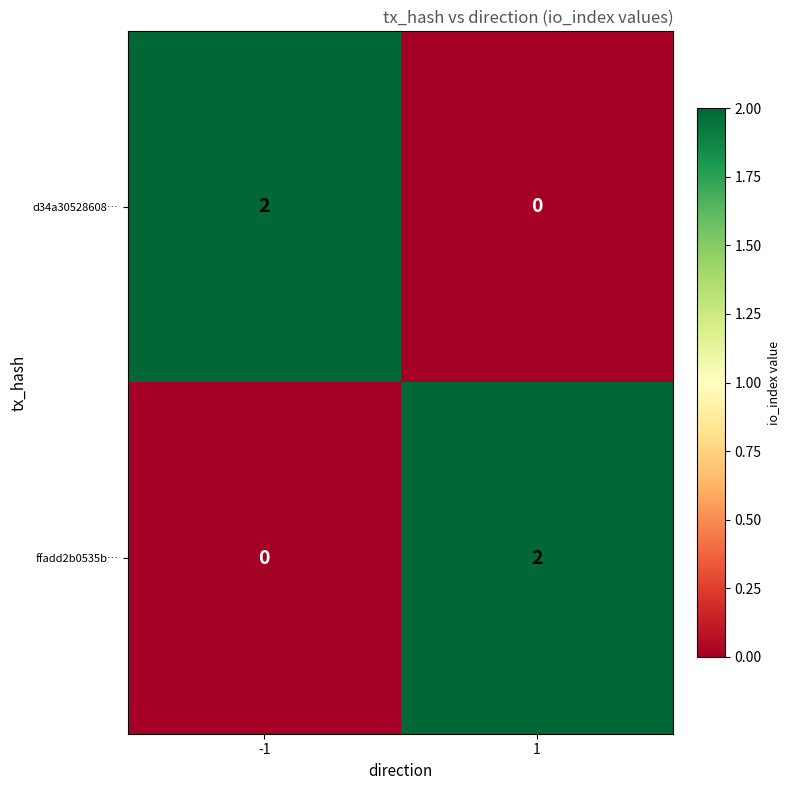

List the labels in order of ffadd2b0535b… value, smallest first.

-1, 1